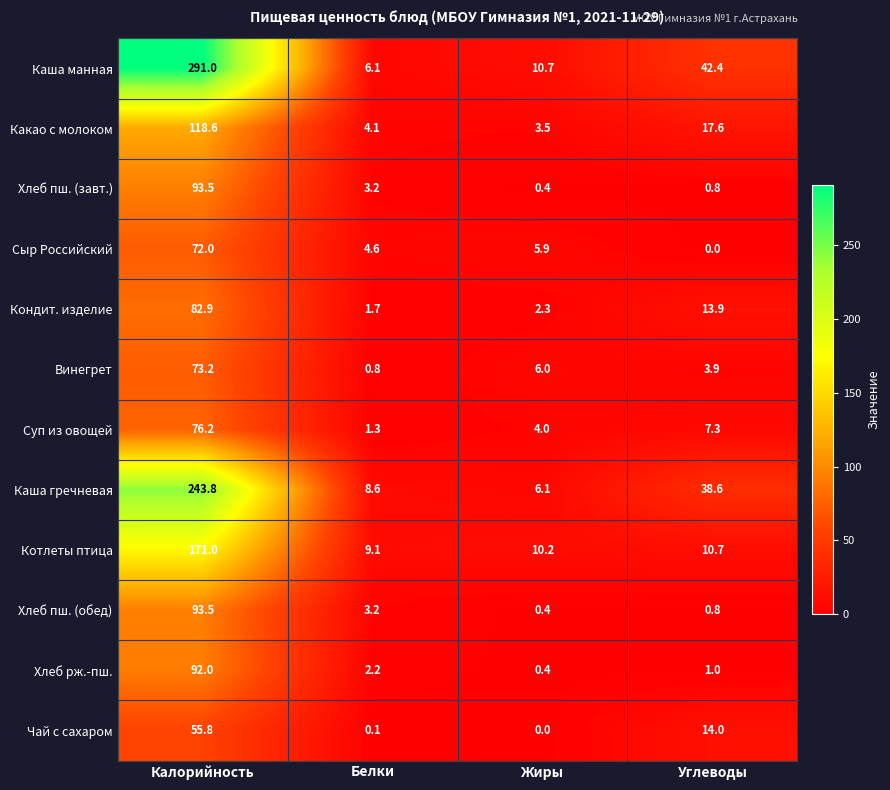

Is it true that Хлеб пш. (обед) equals 0.4 at Жиры?

True